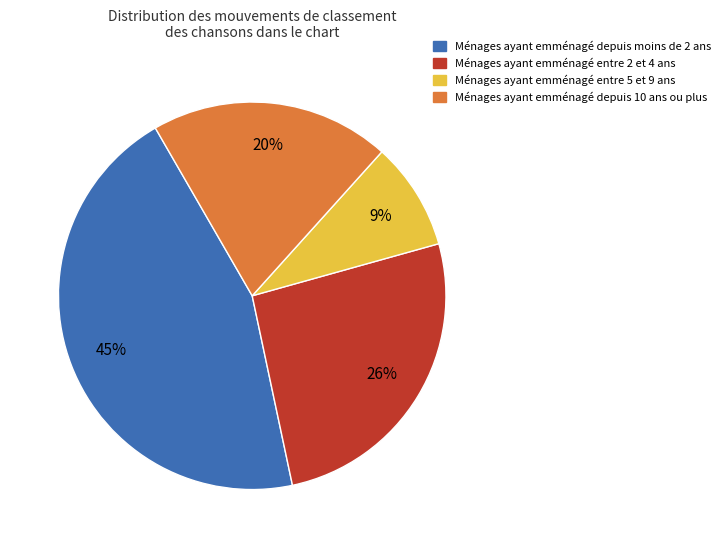

Does any single category account for the majority?

No